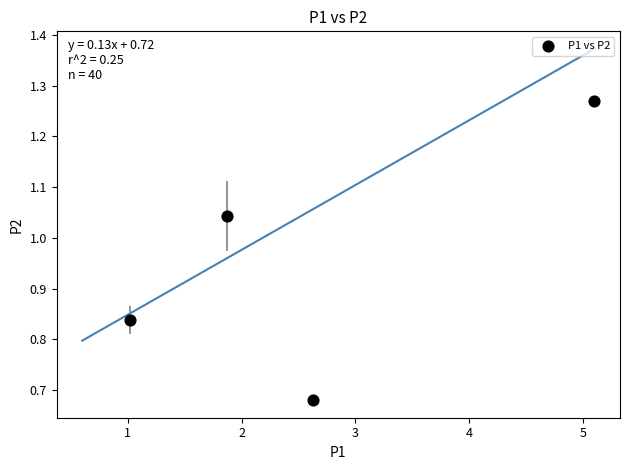

What is the average X value?

2.7